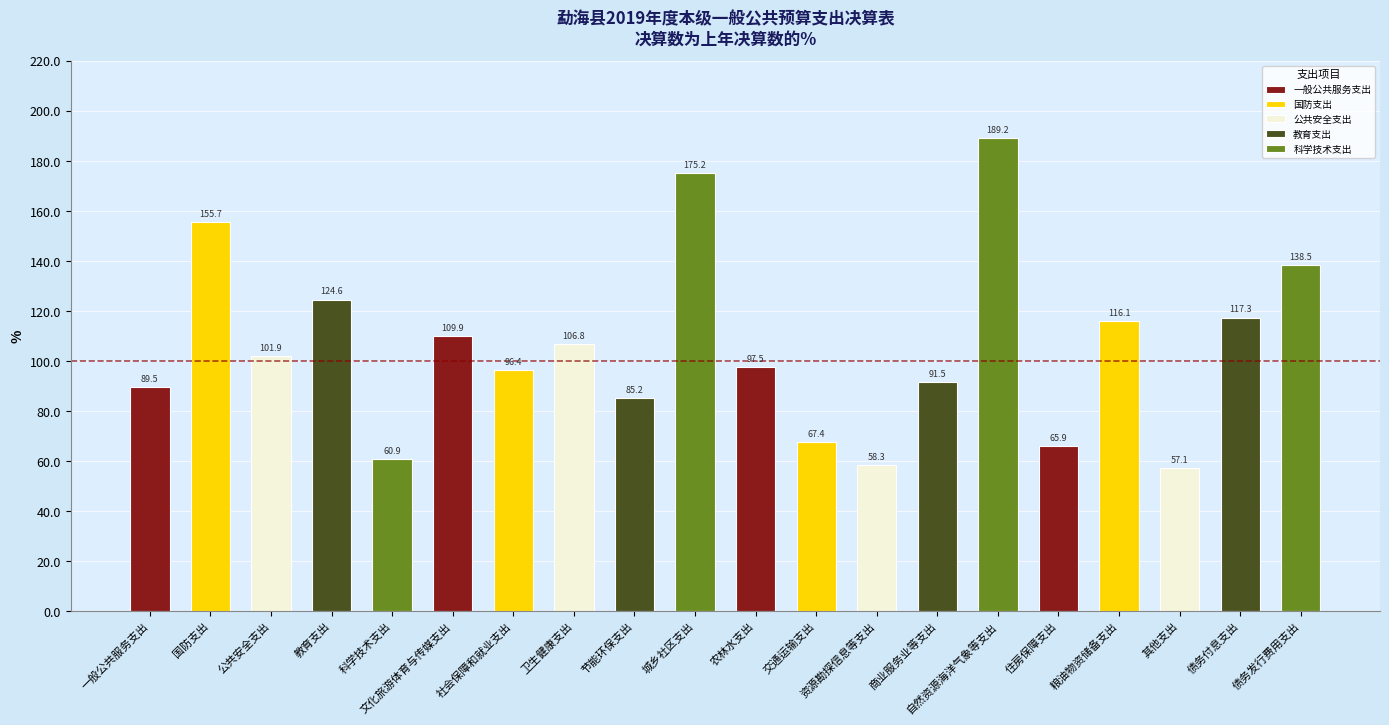

What is the sum of the values at 教育支出 and 债务付息支出?

241.9